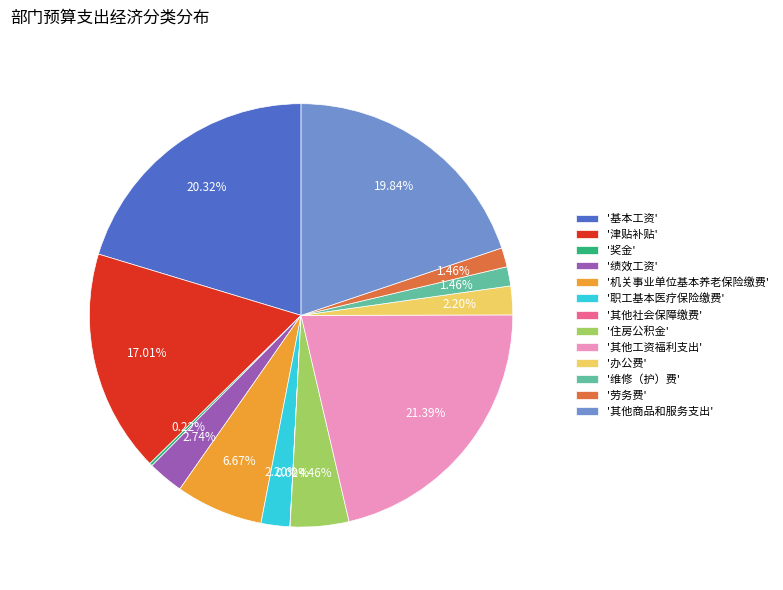

Combined, do '办公费' and '其他商品和服务支出' account for over 50%?

No